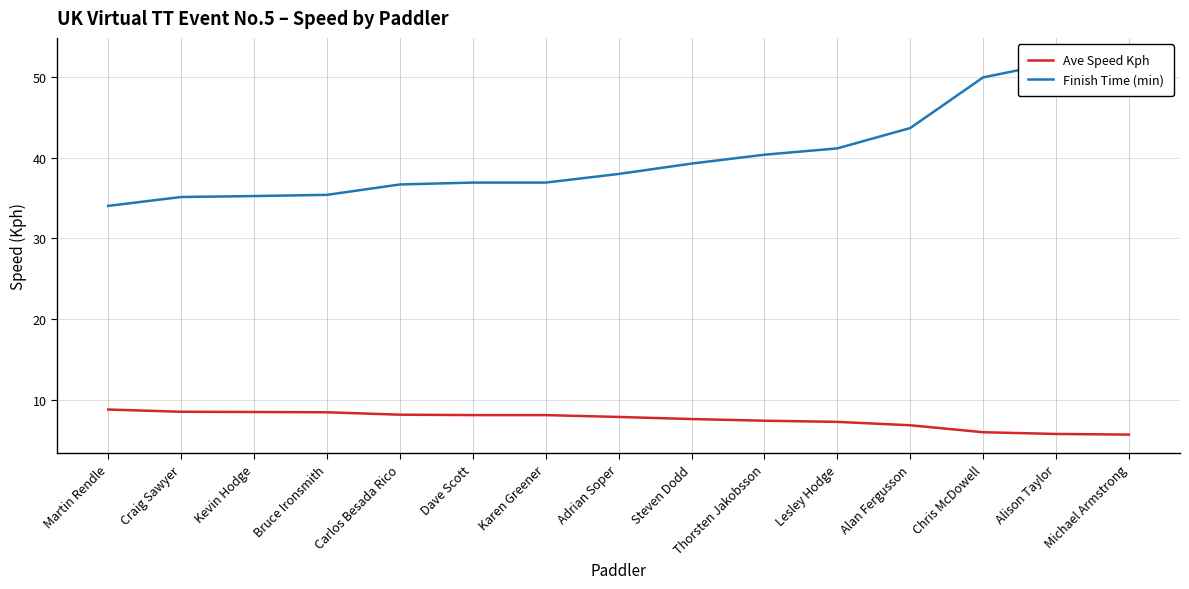

What is the minimum value for Ave Speed Kph?

5.7